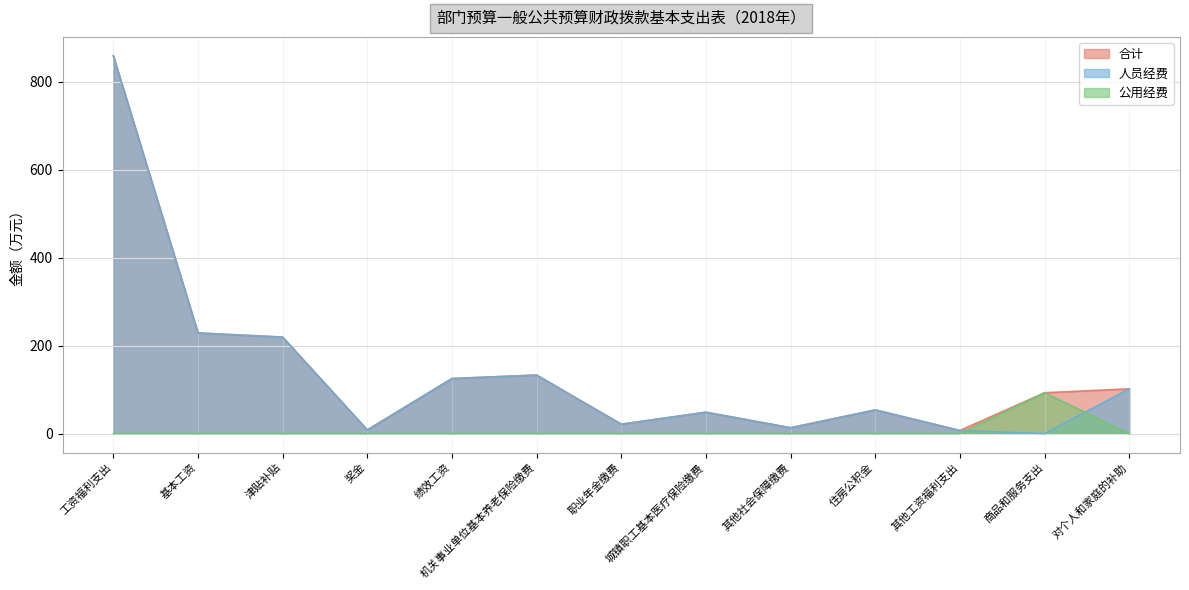

How many distinct data groups are displayed?

3